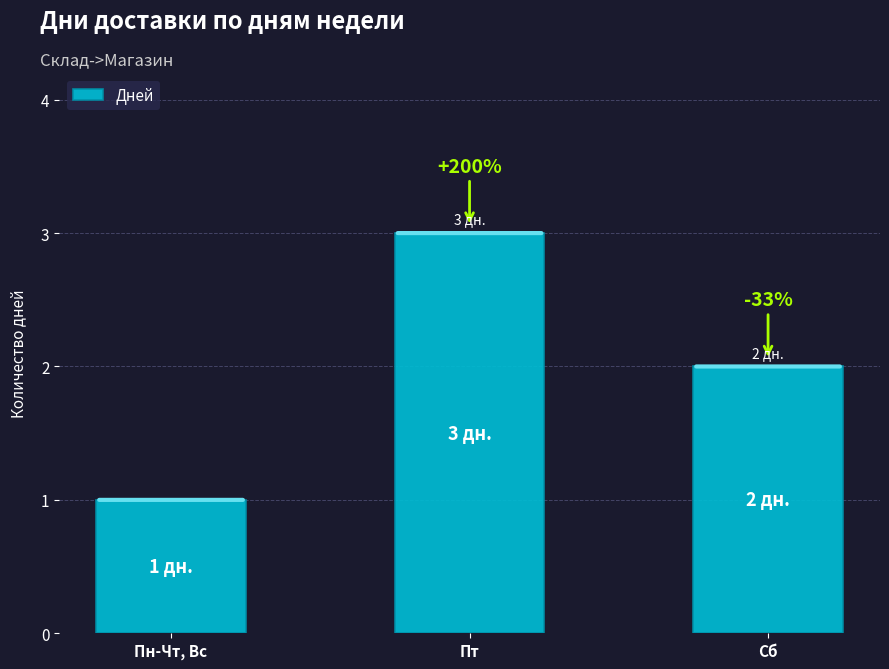

What is the approximate value at Сб?

2